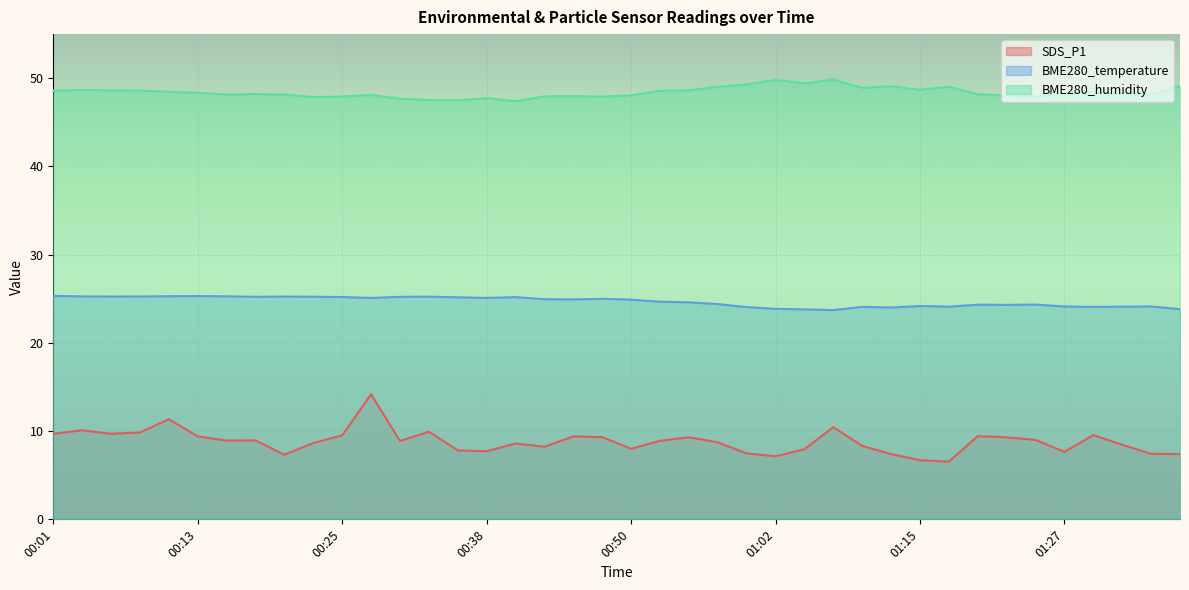

How many interior local peaks does the BME280_humidity series have?

10